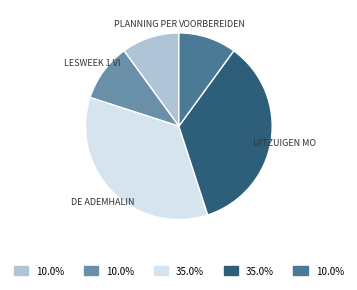

Is there a majority slice in this chart?

No